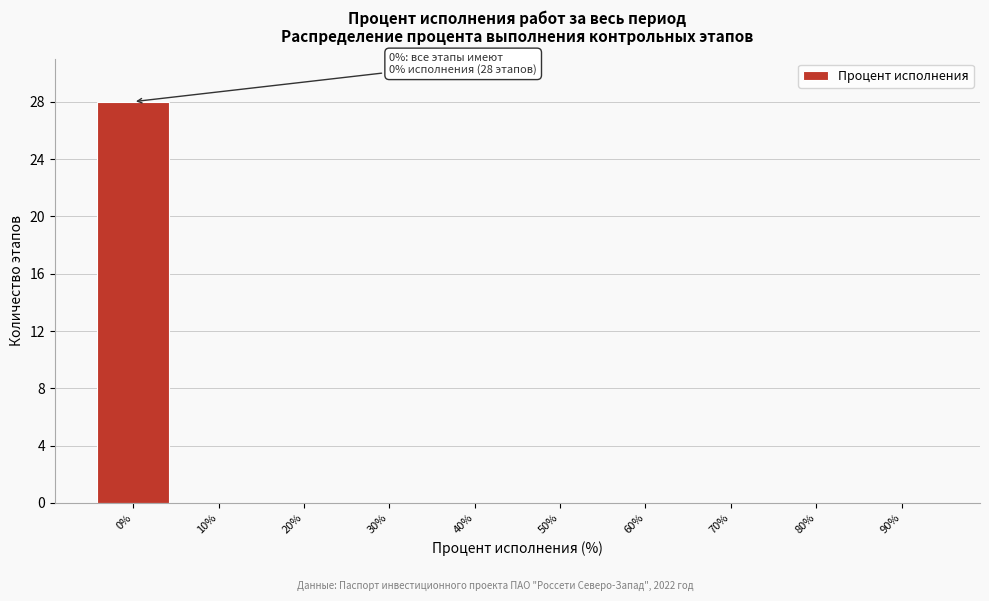

Reading left to right, what are all the values shown in this chart?

0%=28	10%=0	20%=0	30%=0	40%=0	50%=0	60%=0	70%=0	80%=0	90%=0